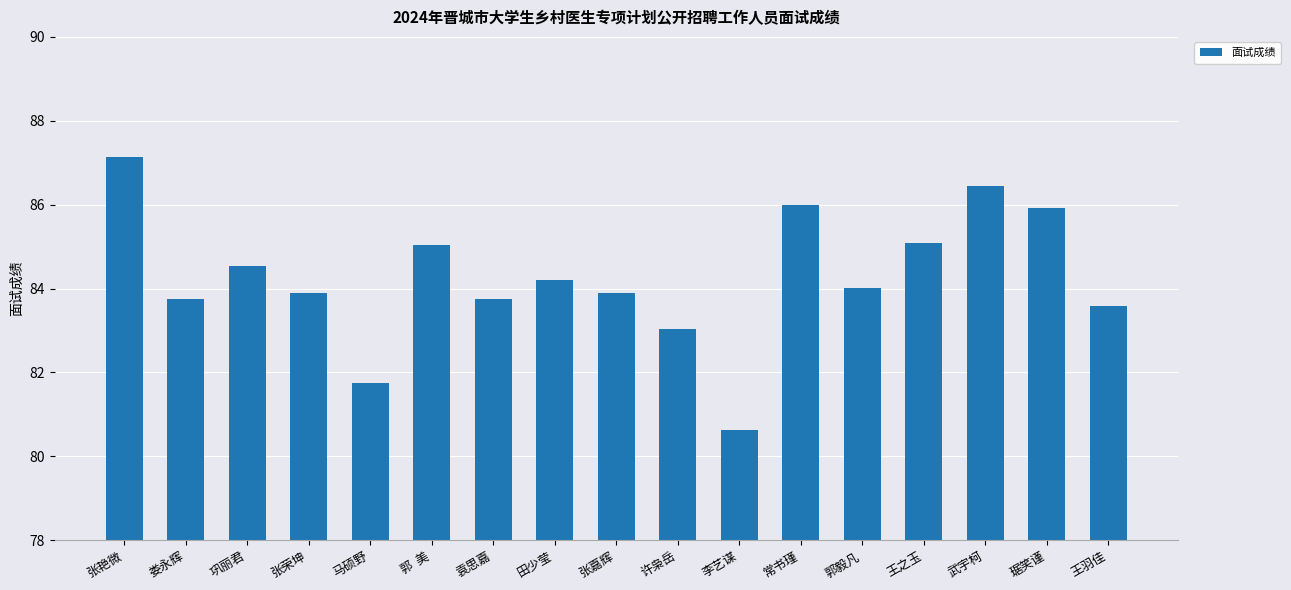

Approximately how many times larger is the value at 琚笑谨 compared to 常书瑾?

1.0